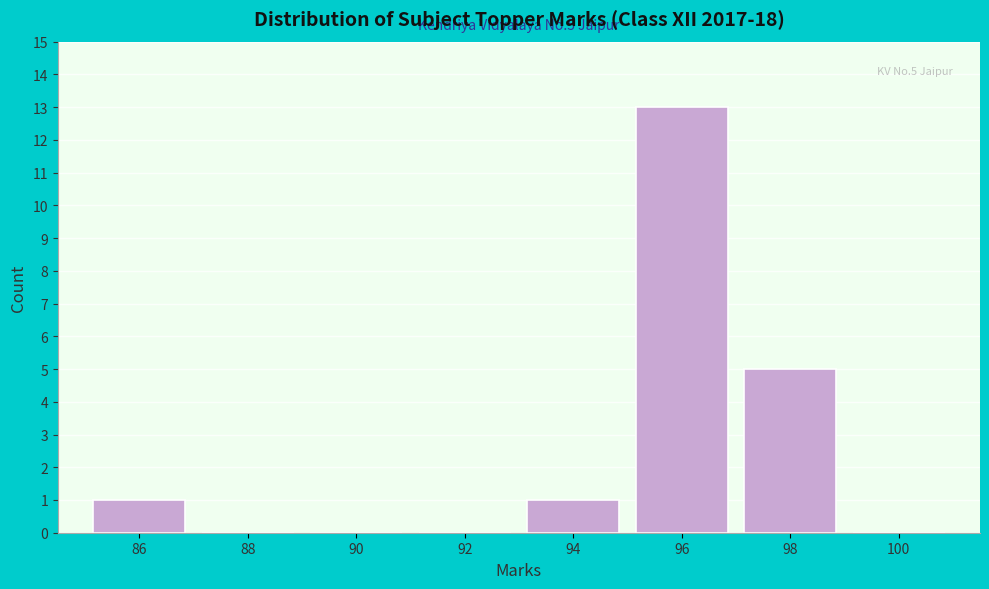

Reading right to left, transcribe all the data shown in this chart.

100=0	98=5	96=13	94=1	92=0	90=0	88=0	86=1